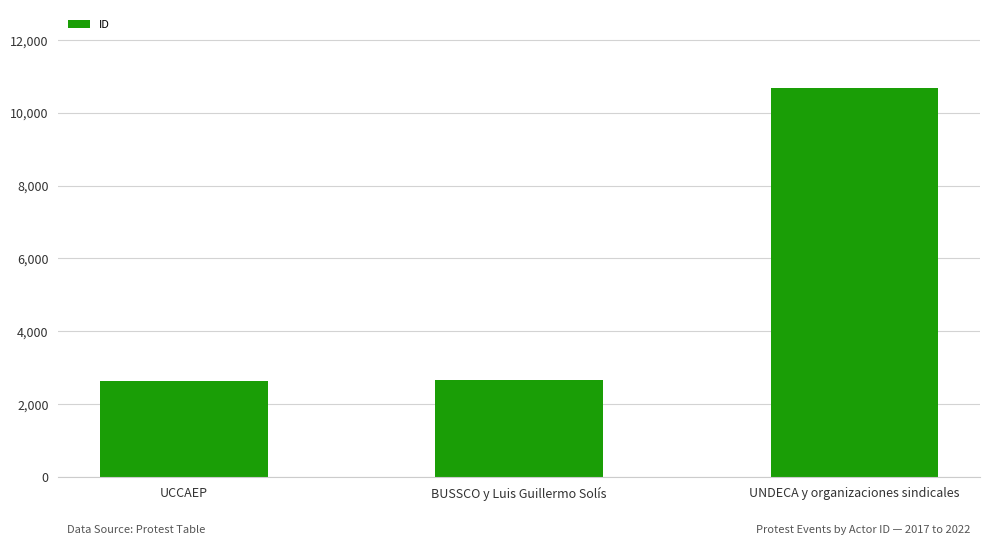

True or false: the data shows 796 at UCCAEP.

False